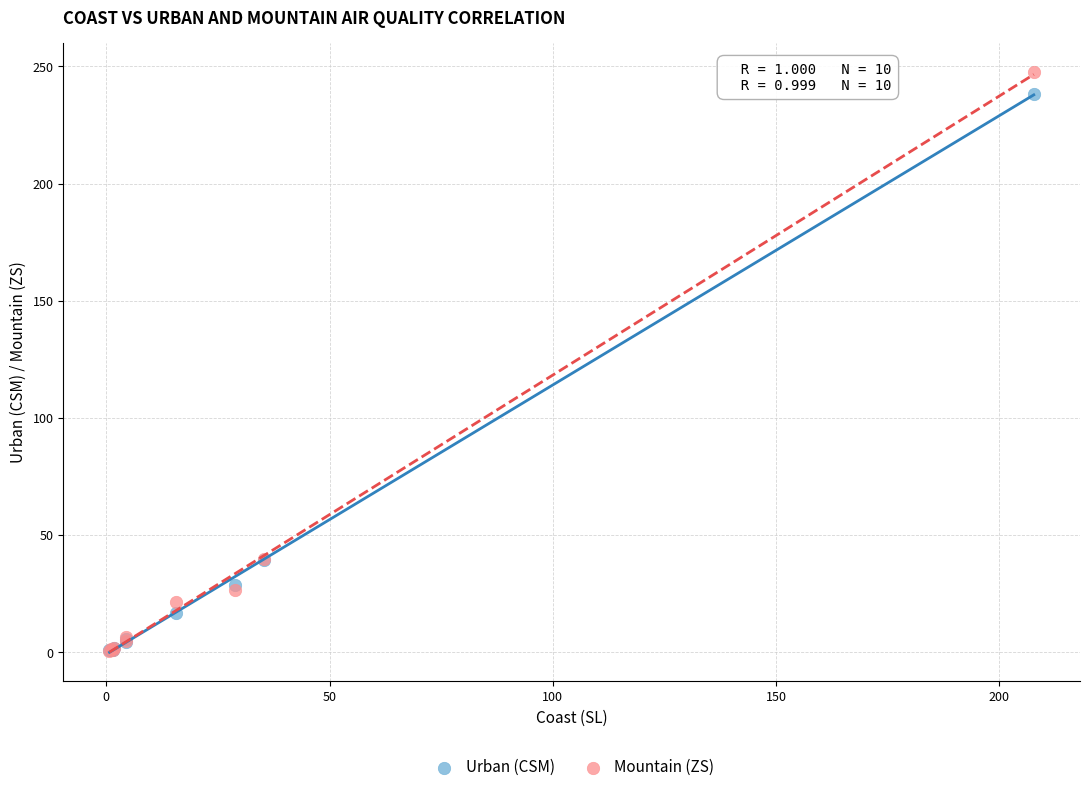

Which series reaches the maximum Y coordinate?

Mountain (ZS)